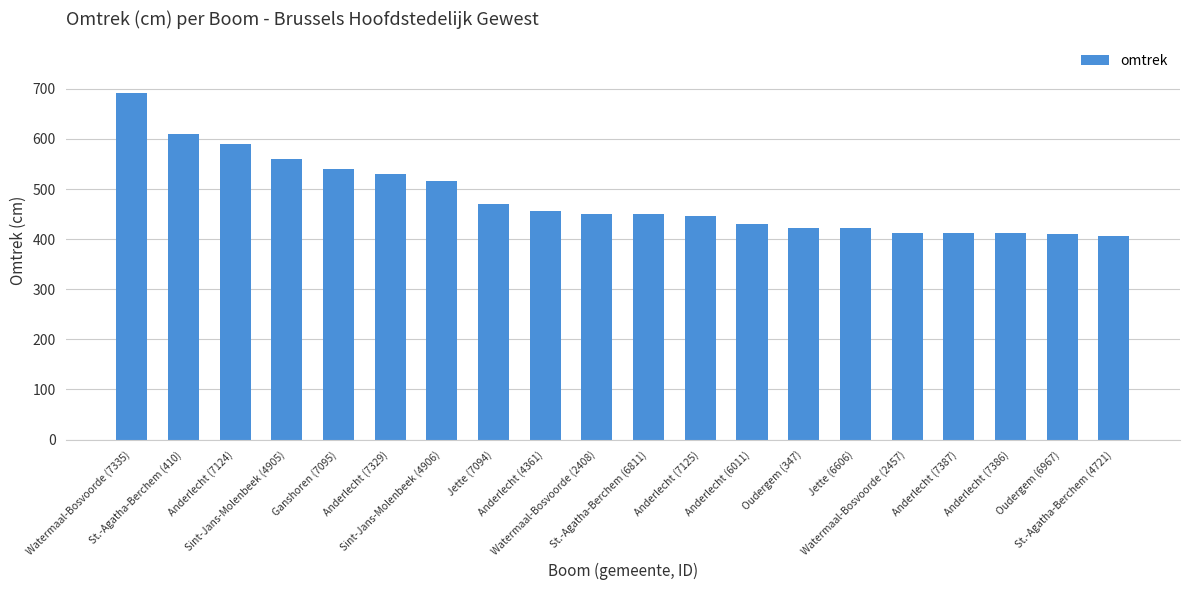

Where does the data first go above 450?

Watermaal-Bosvoorde (7335)